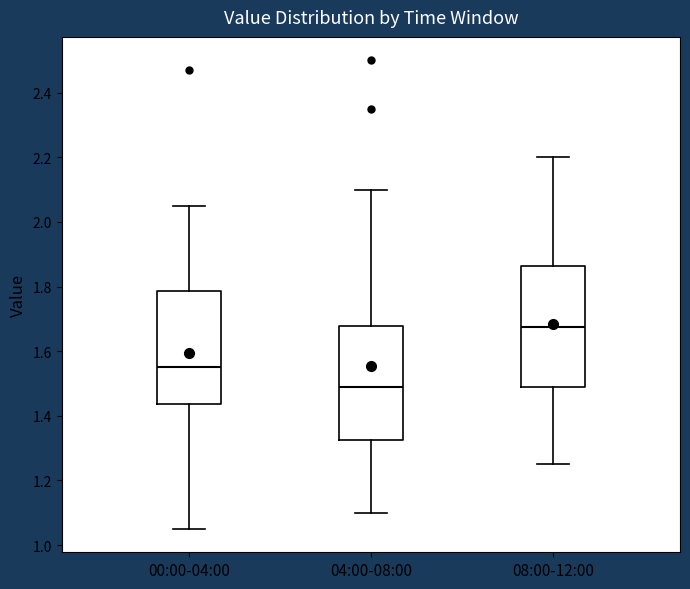

Reading left to right, read every box against the y-axis: the position of its median line, the range the box covers, and the ends of its whiskers. The values are not printed on the chart, so give them approximately, as read against the axis.

00:00-04:00: median 1.56, box 1.44 to 1.78, whiskers 1.06 to 2.06
04:00-08:00: median 1.50, box 1.32 to 1.68, whiskers 1.10 to 2.10
08:00-12:00: median 1.68, box 1.48 to 1.86, whiskers 1.26 to 2.20